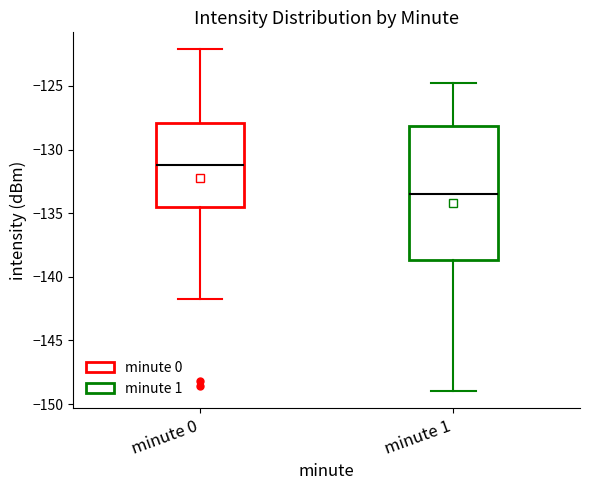

Reading left to right, transcribe this box plot: for each box, give where its median line is, the range the box spans, and where its two whiskers end, as read against the y-axis. The values are not printed on the chart, so give them approximately, as read against the axis.

minute 0: median -131.0, box -134.5 to -128.0, whiskers -142.0 to -122.0
minute 1: median -133.5, box -138.5 to -128.0, whiskers -149.0 to -125.0